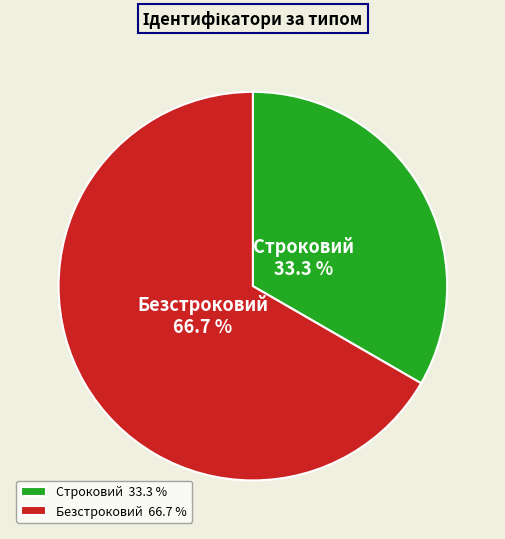

What is the largest slice in the pie chart?

Безстроковий